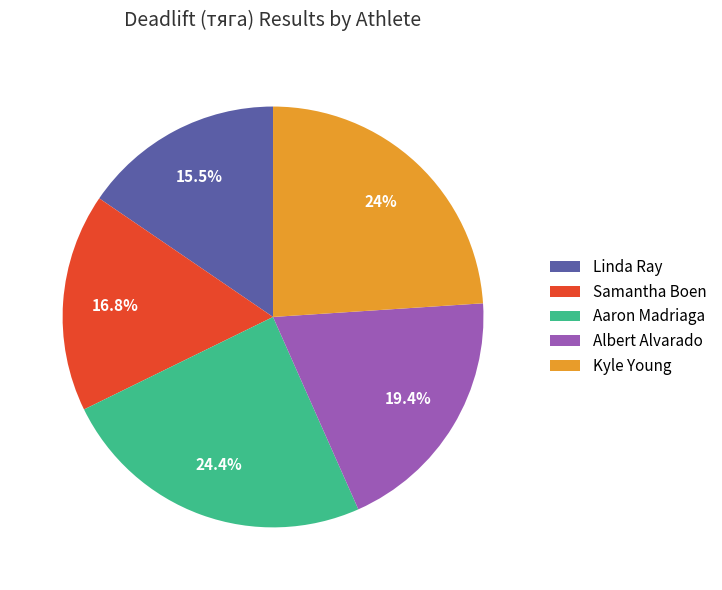

Is Kyle Young the majority of the pie?

No